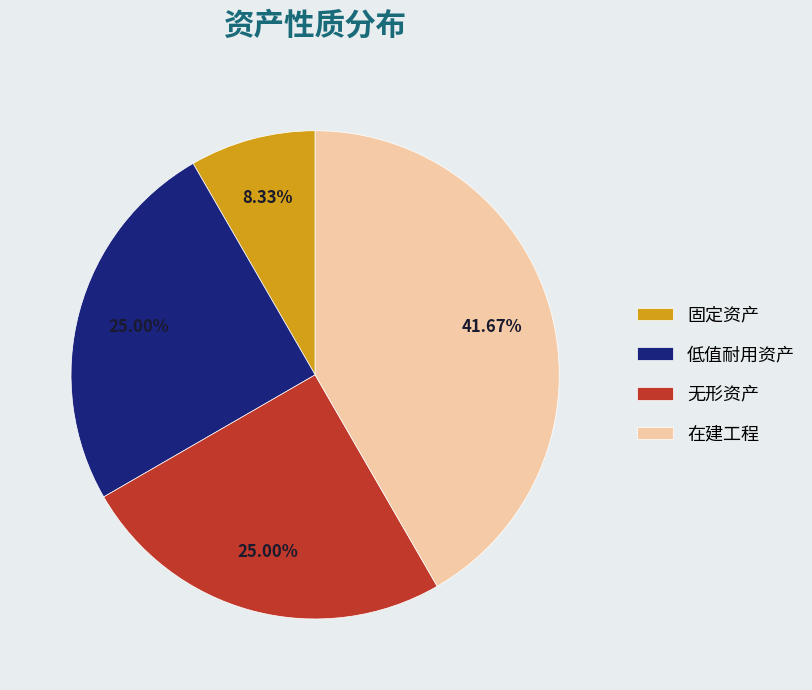

Is it true that 低值耐用资产 is 25% of the pie?

True